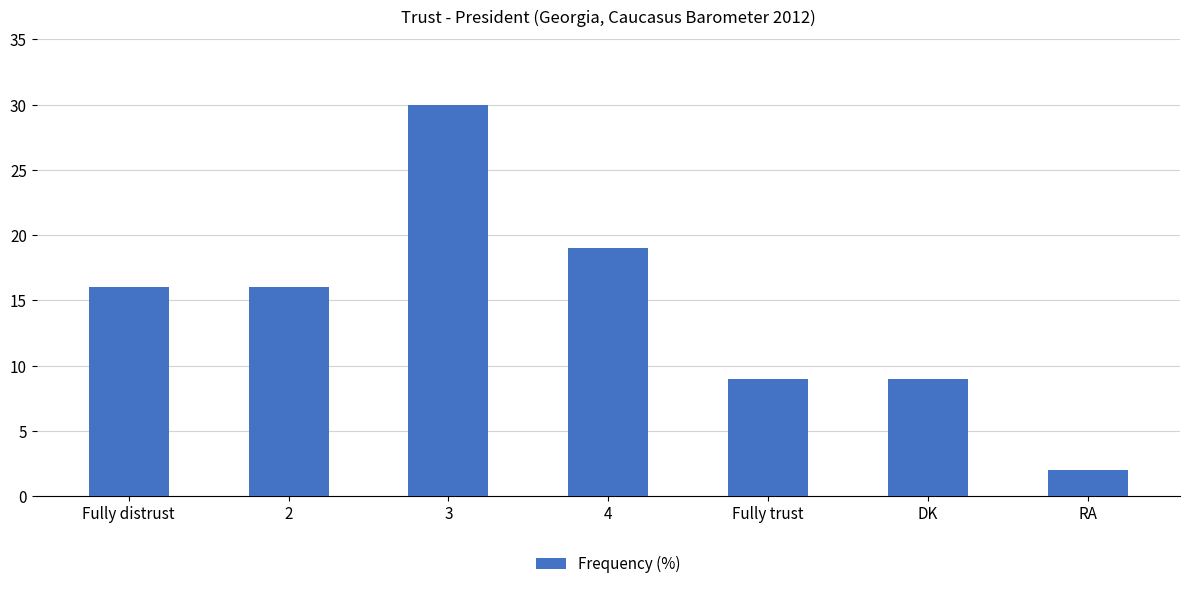

Reading left to right, list all the values displayed in this chart.

16	16	30	19	9	9	2